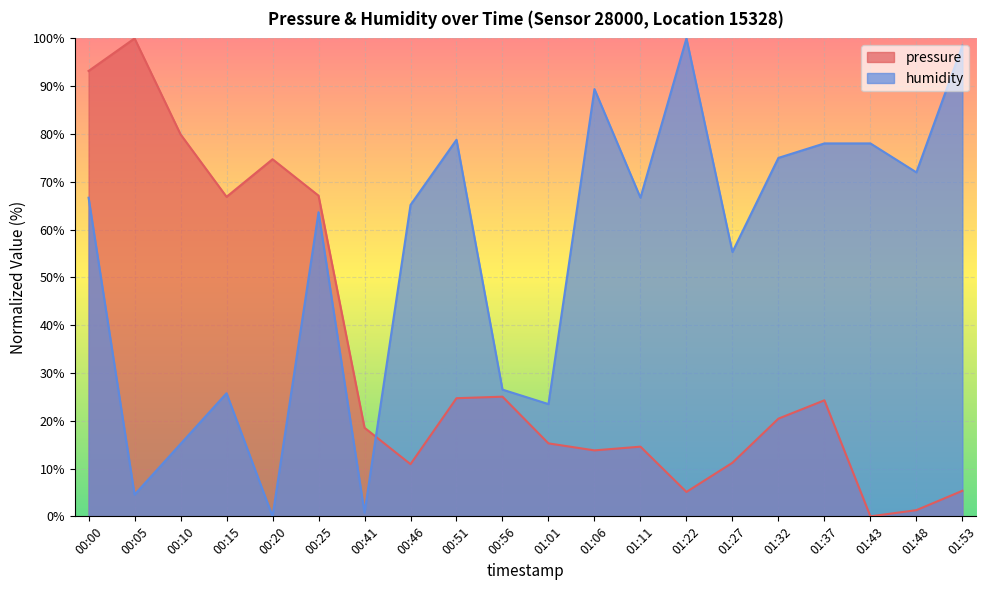

Which series ends up on top after the final intersection of pressure and humidity?

humidity